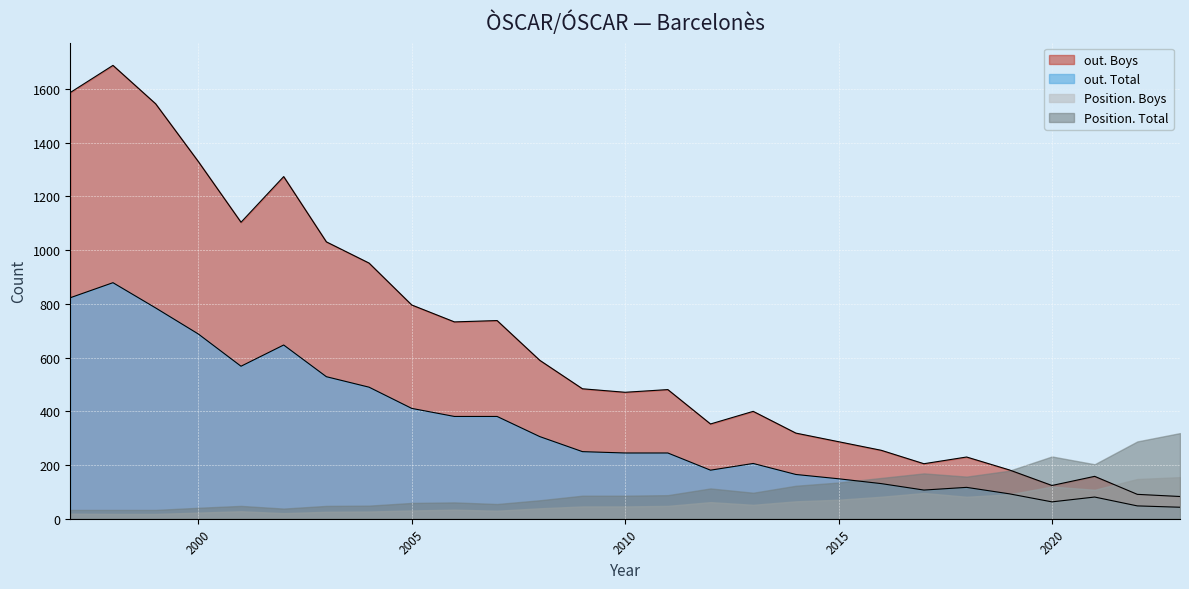

Between 2007 and 2016, which series saw the biggest shift?

out. Boys